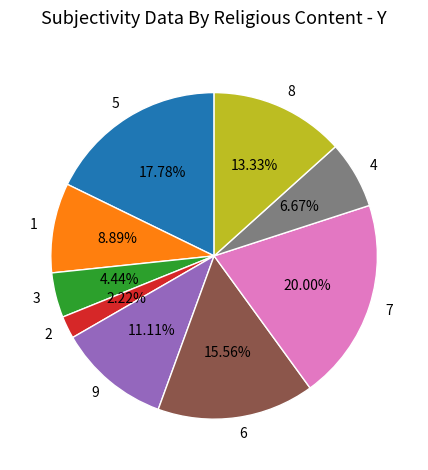

How many slices are in this pie chart?

9